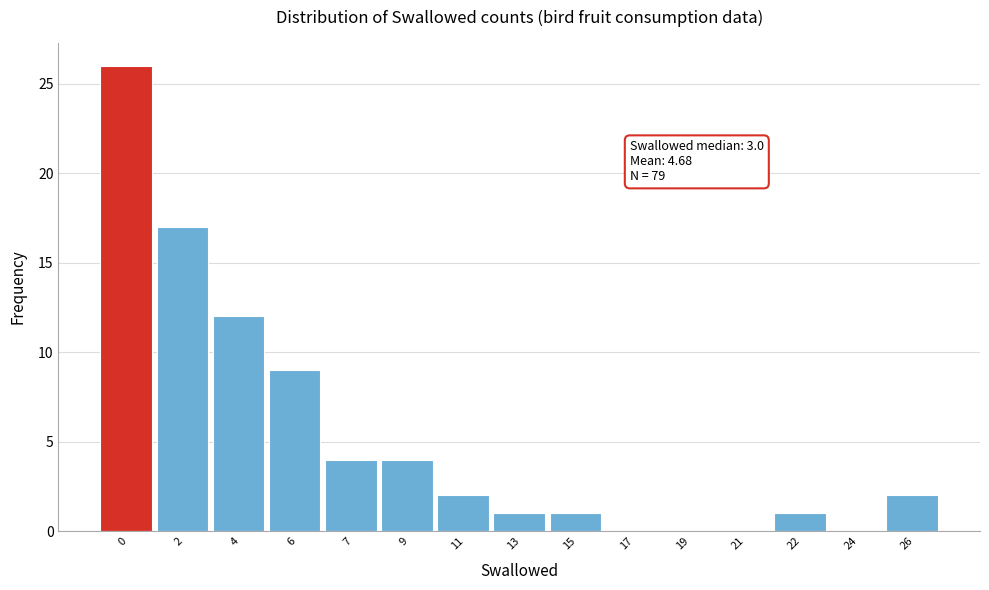

Reading left to right, what are all the values shown in this chart?

0=26	2=17	4=12	6=9	7=4	9=4	11=2	13=1	15=1	17=0	19=0	21=0	22=1	24=0	26=2